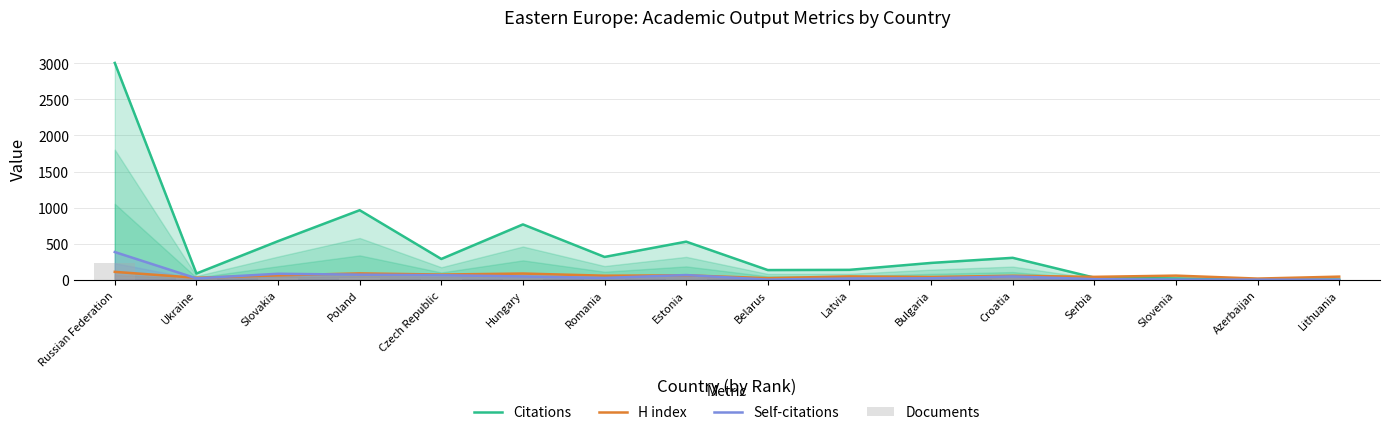

How many groups of bars are there?

16